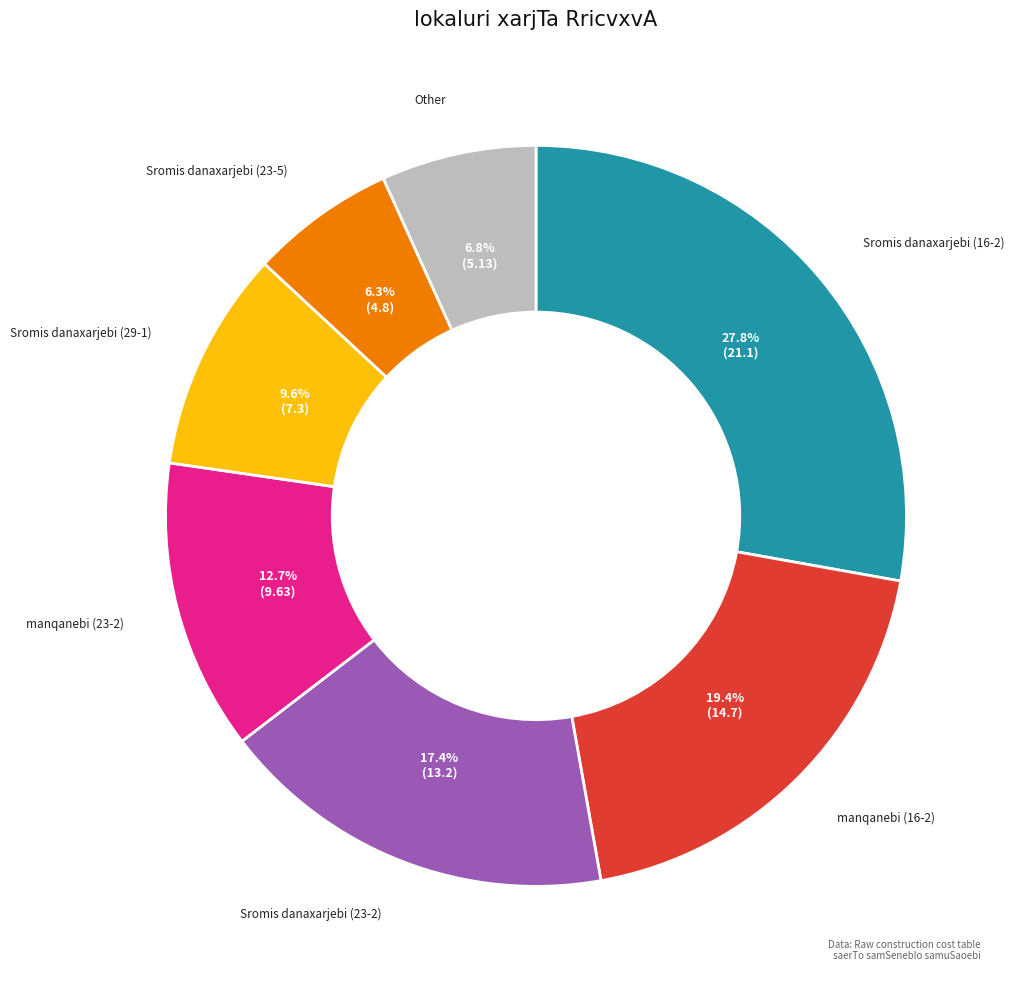

Does any single category account for the majority?

No